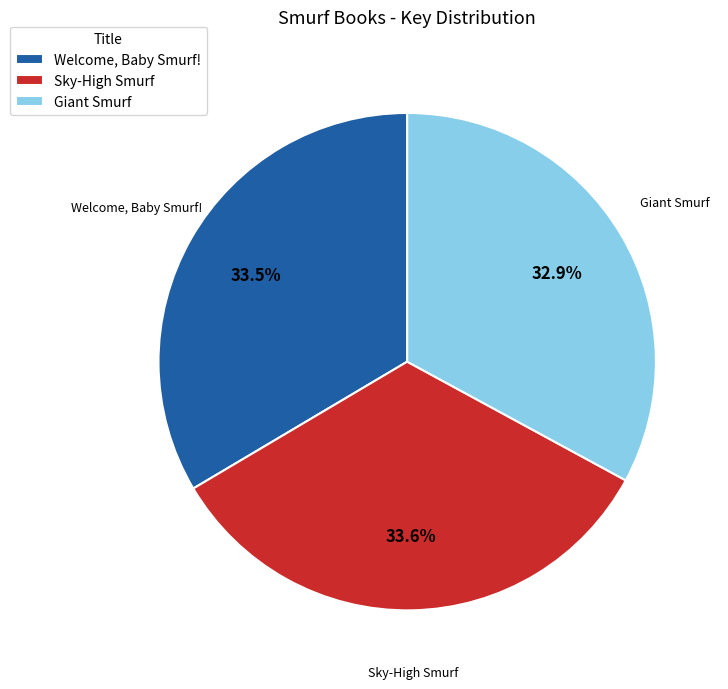

Approximately how many times larger is the value at Welcome, Baby Smurf! compared to Giant Smurf?

1.0